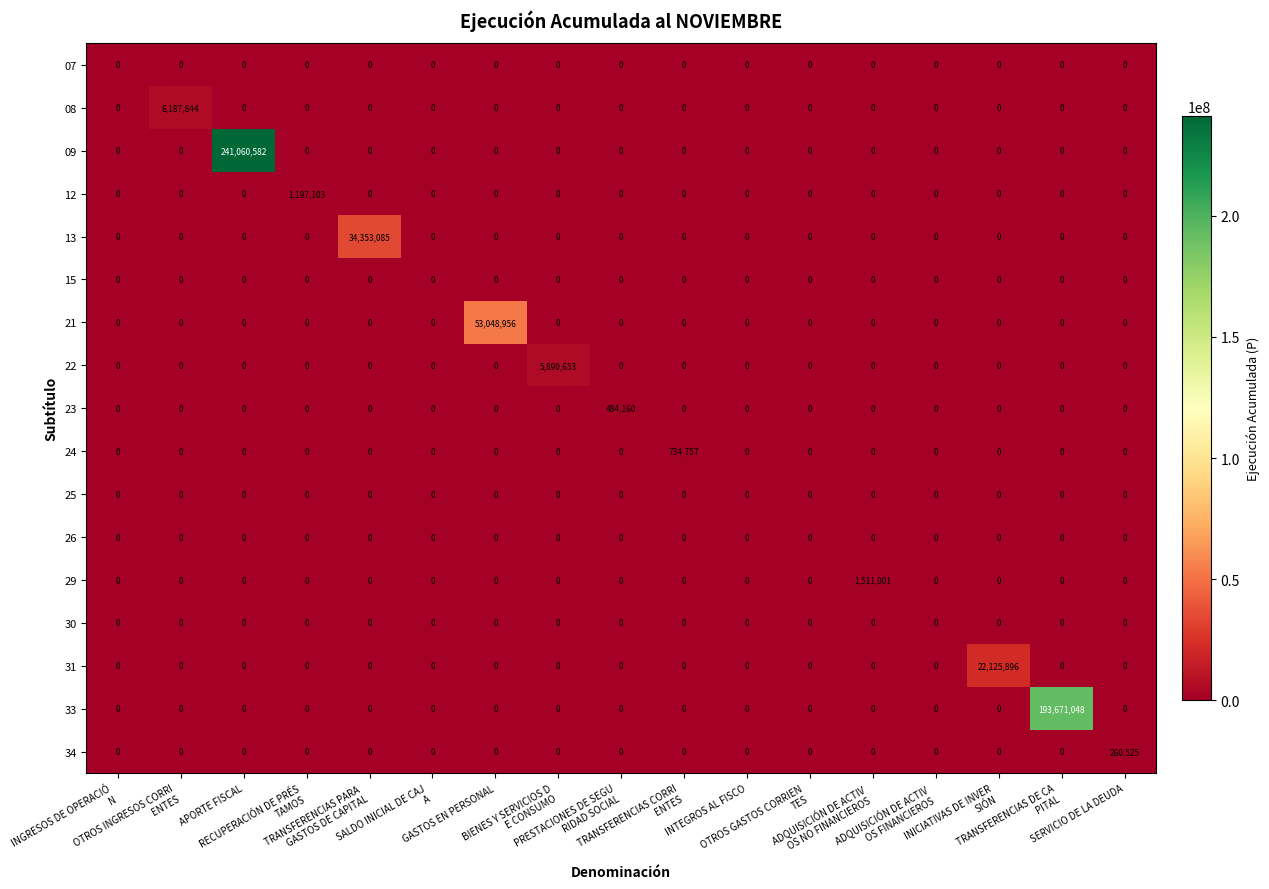

At how many categories does at least one series exceed 118507200?

2